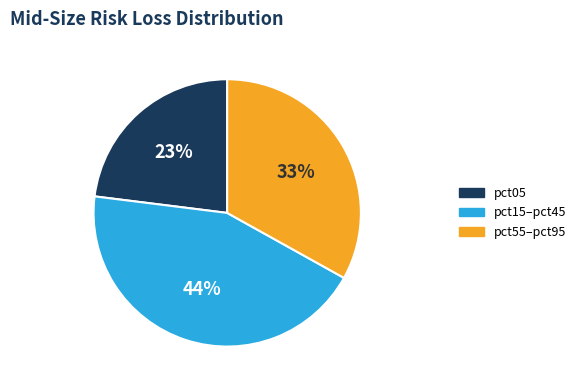

How many slices are in this pie chart?

3